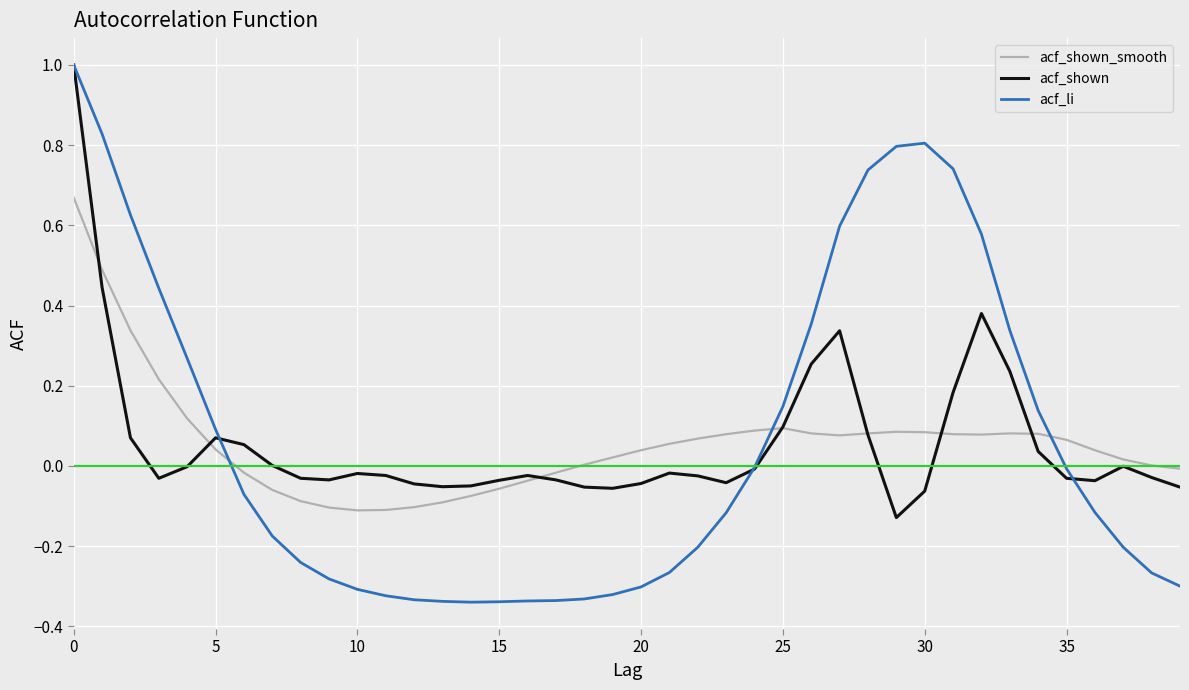

Which series has the widest spread of values?

acf_li